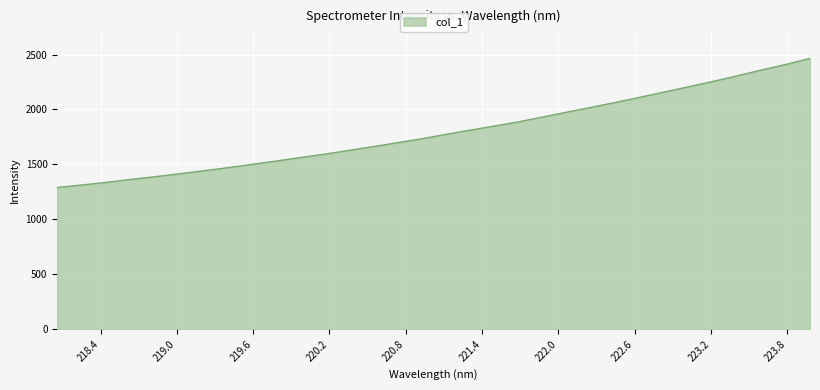

How many lines are shown in the chart?

1